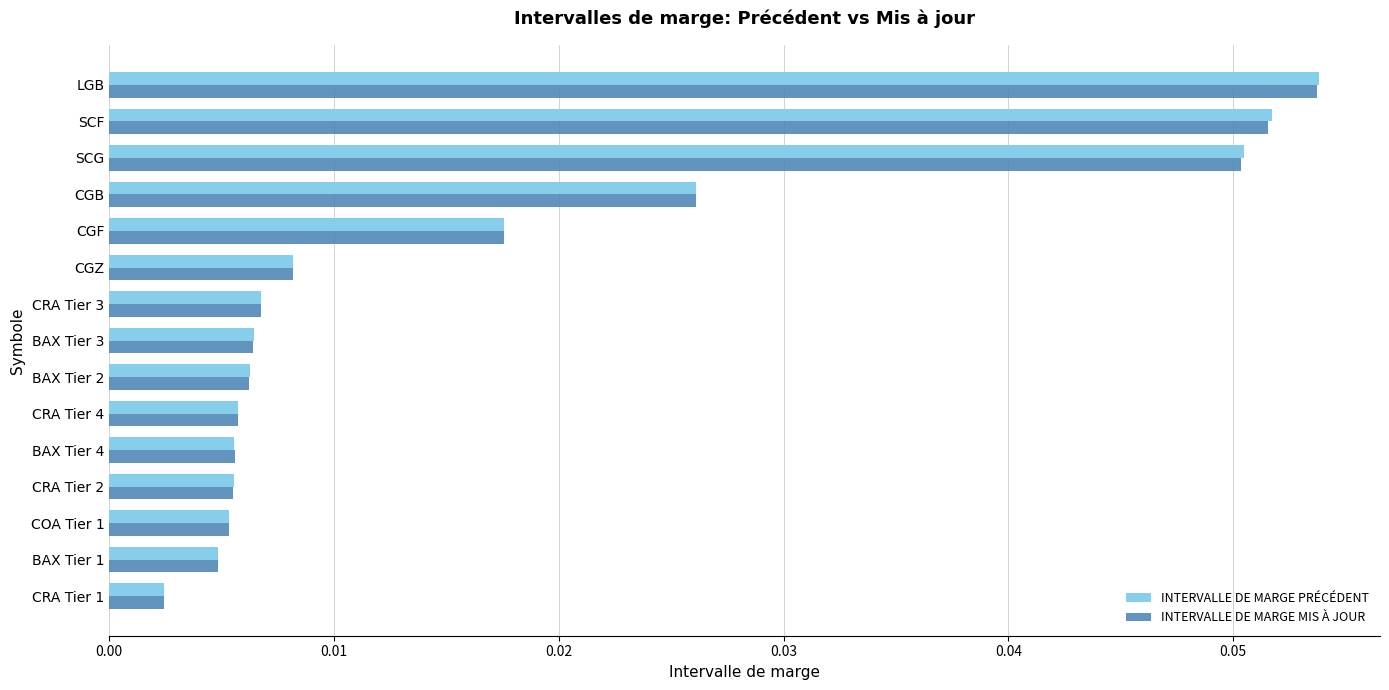

At which category is the sum across all series the highest?

LGB